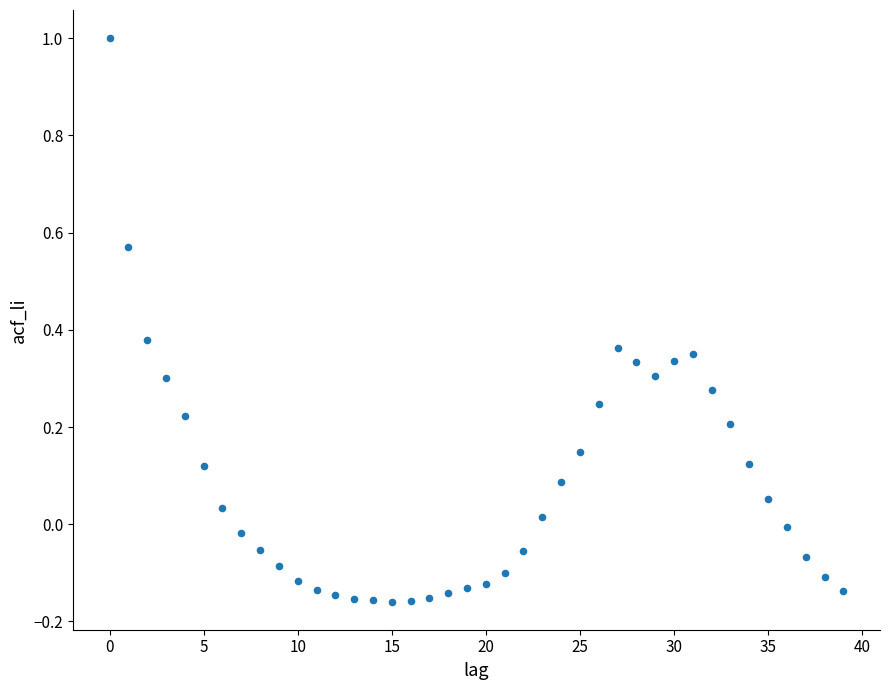

What is the range of Y values (max minus min)?

1.2